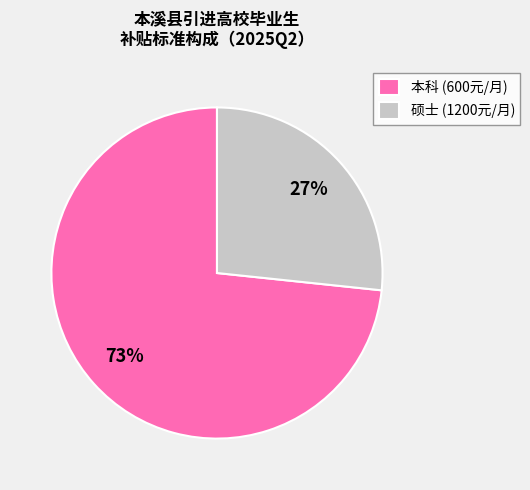

What is the ratio of the value at 本科 (600元/月) to the value at 硕士 (1200元/月)?

2.7